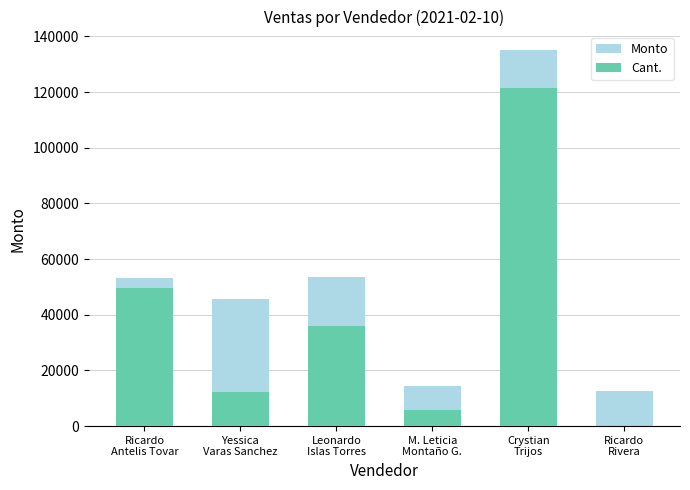

Rank the categories by Monto value from lowest to highest.

Ricardo
Rivera, M. Leticia
Montaño G., Yessica
Varas Sanchez, Ricardo
Antelis Tovar, Leonardo
Islas Torres, Crystian
Trijos